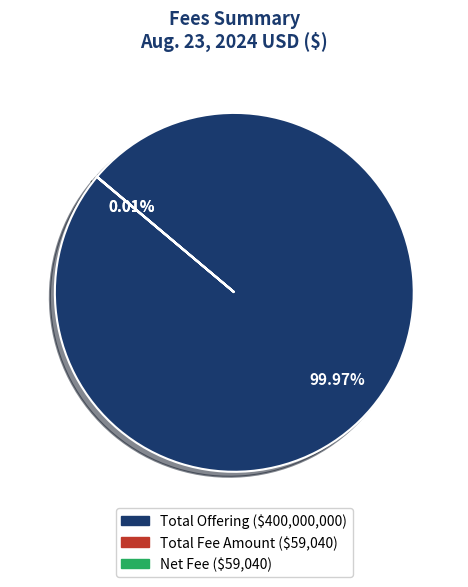

Which category accounts for the majority?

Total Offering